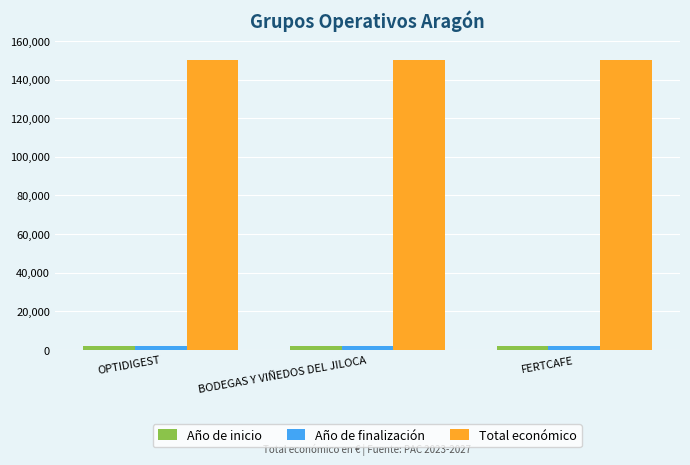

Which series has the largest total across all categories?

Total económico